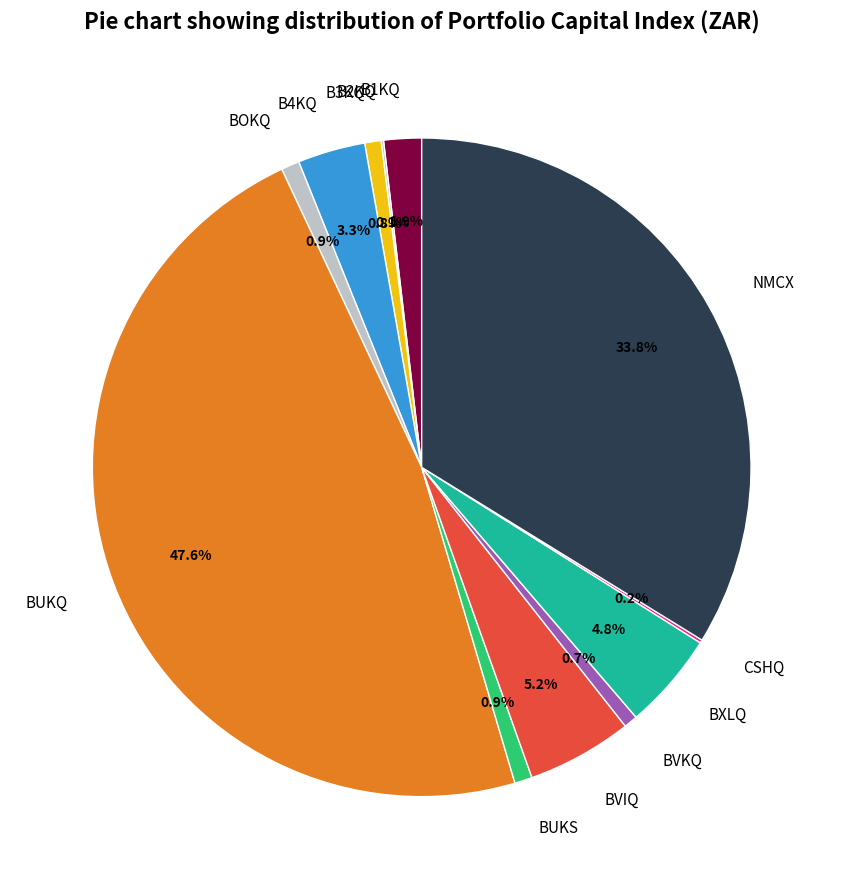

Does BUKQ account for over 50% of the chart?

No